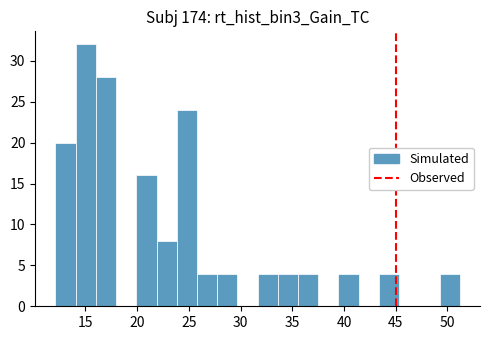

Around what value on the x-axis is the tallest bar? Give the approximate position of its centre, as read against the axis.

15.0